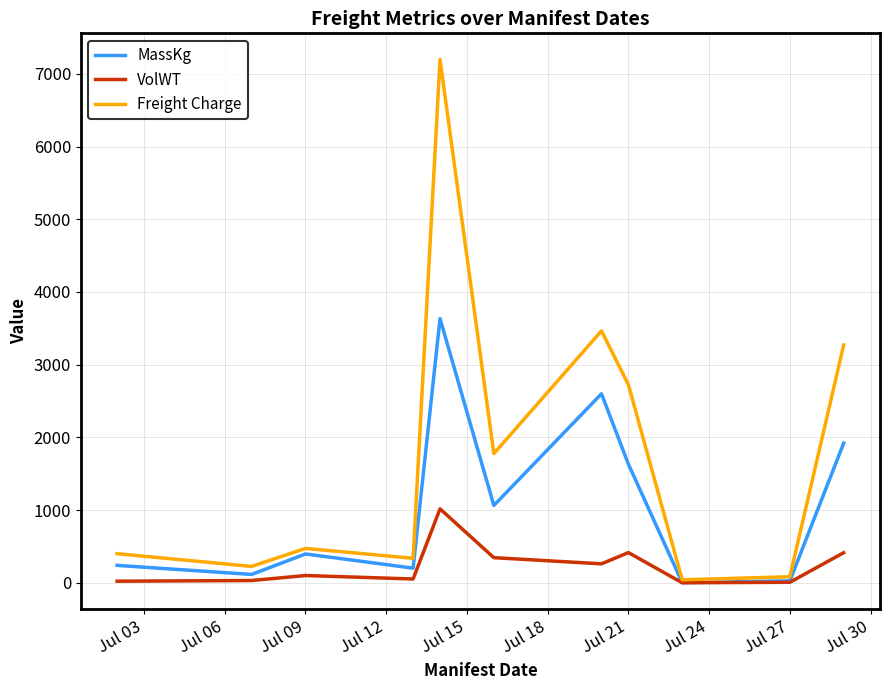

In MassKg, how many points are higher than both neighbors (excluding endpoints)?

3